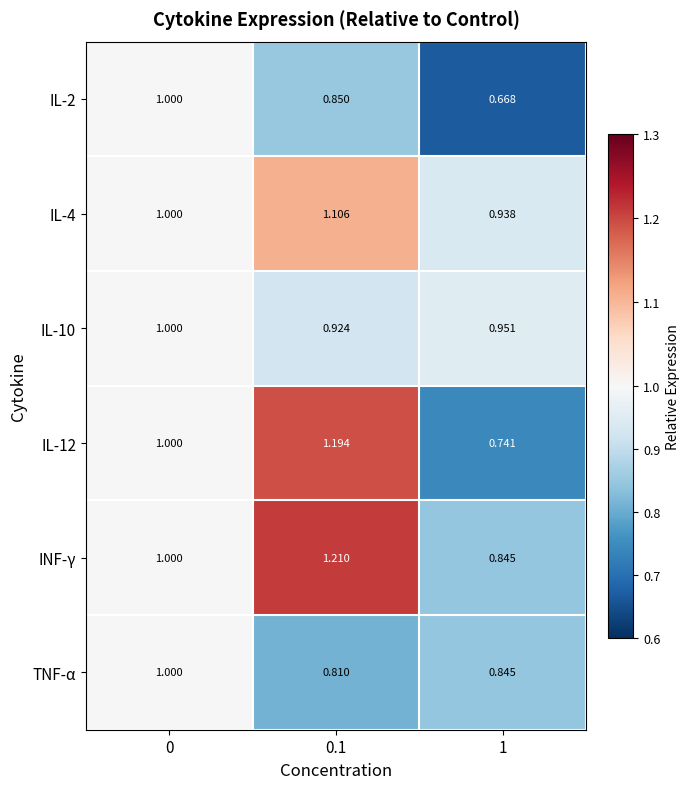

How many distinct data groups are displayed?

6